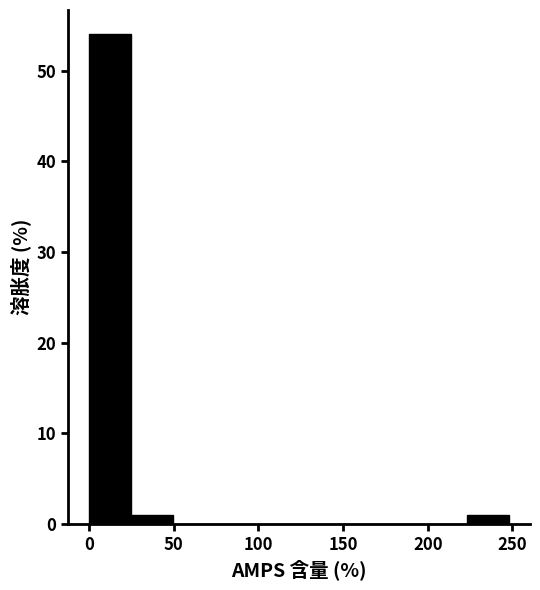

Reading left to right, list every bar in this chart as the range it spans on the x-axis followed by its height. Neither the bar edges nor the heights are printed on the chart, so give them approximately, as read against the axes.

0 to 25: 54
25 to 50: 1
50 to 75: 0
75 to 100: 0
100 to 125: 0
125 to 150: 0
150 to 175: 0
175 to 200: 0
200 to 225: 0
225 to 250: 1